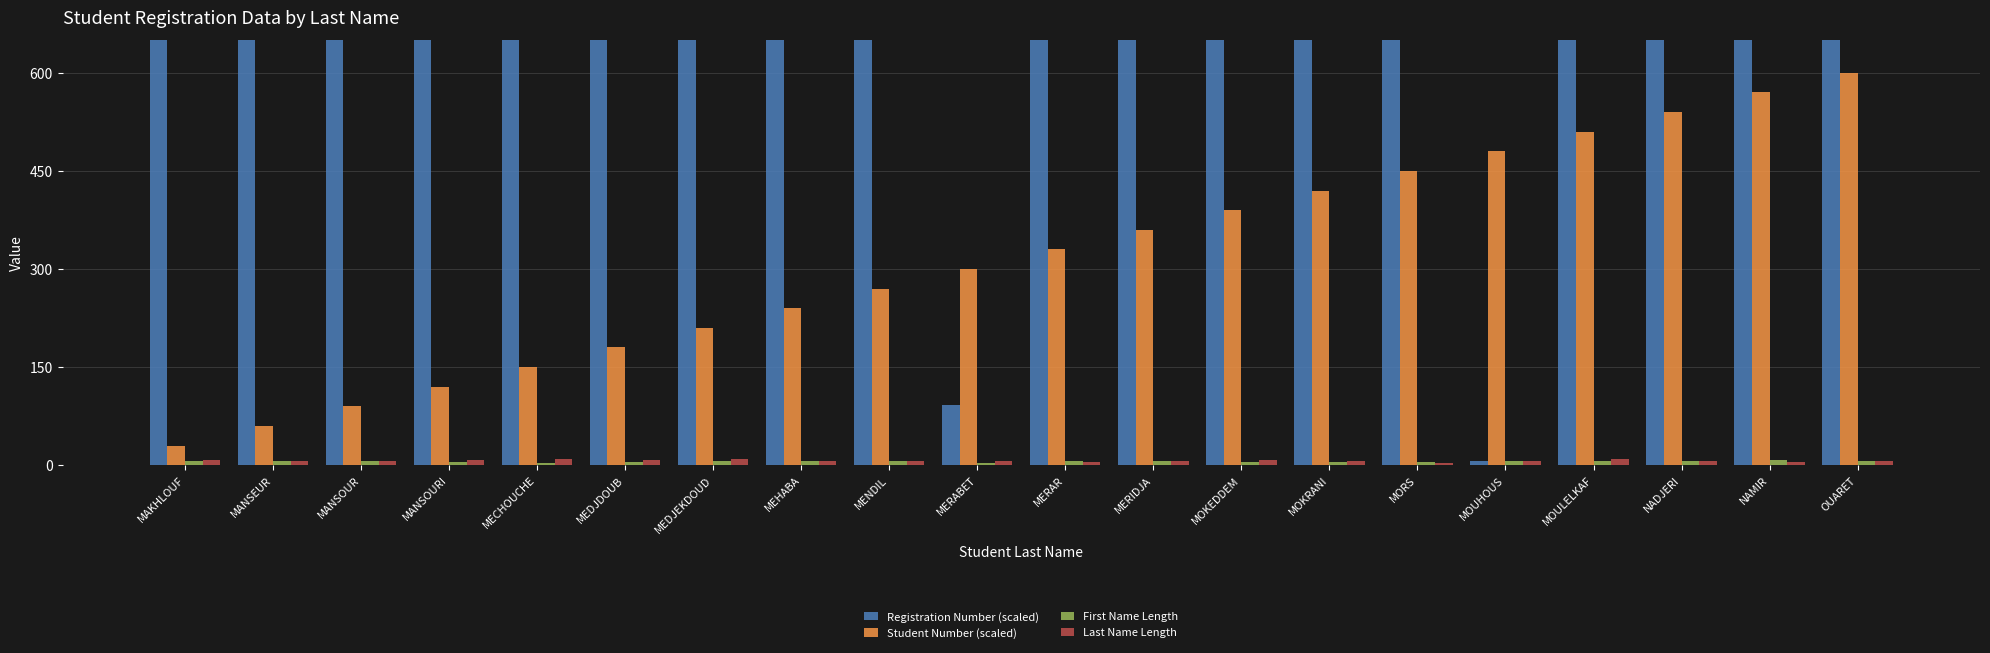

What is the maximum value for Registration Number (scaled)?

9698.0